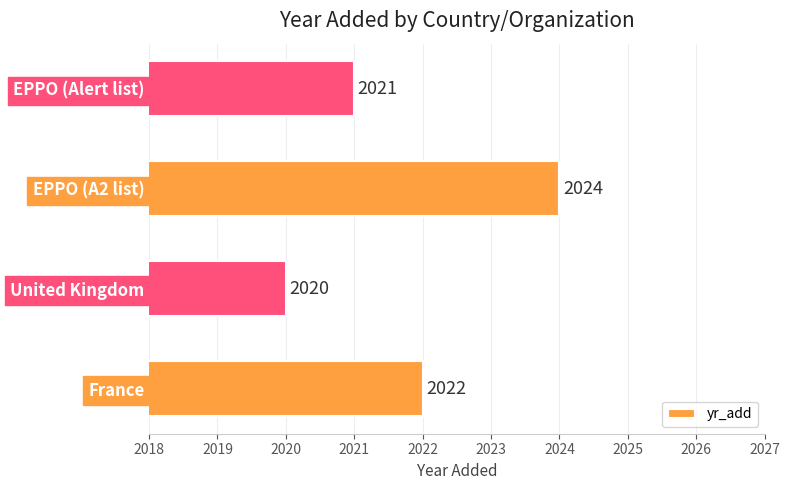

Is it true that the value at EPPO (A2 list) is 446?

False